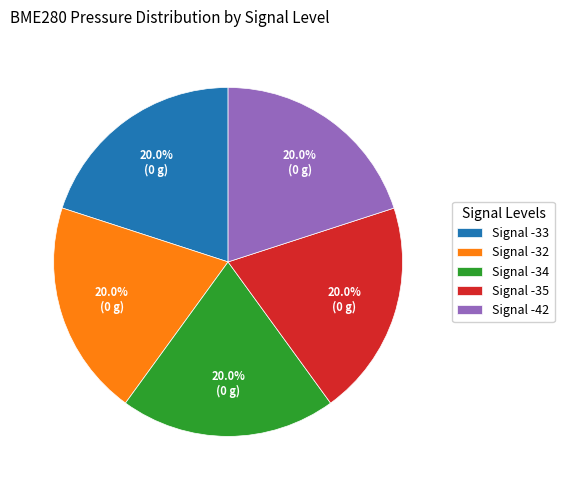

Do Signal -42 and Signal -34 together represent more than half of the pie?

No